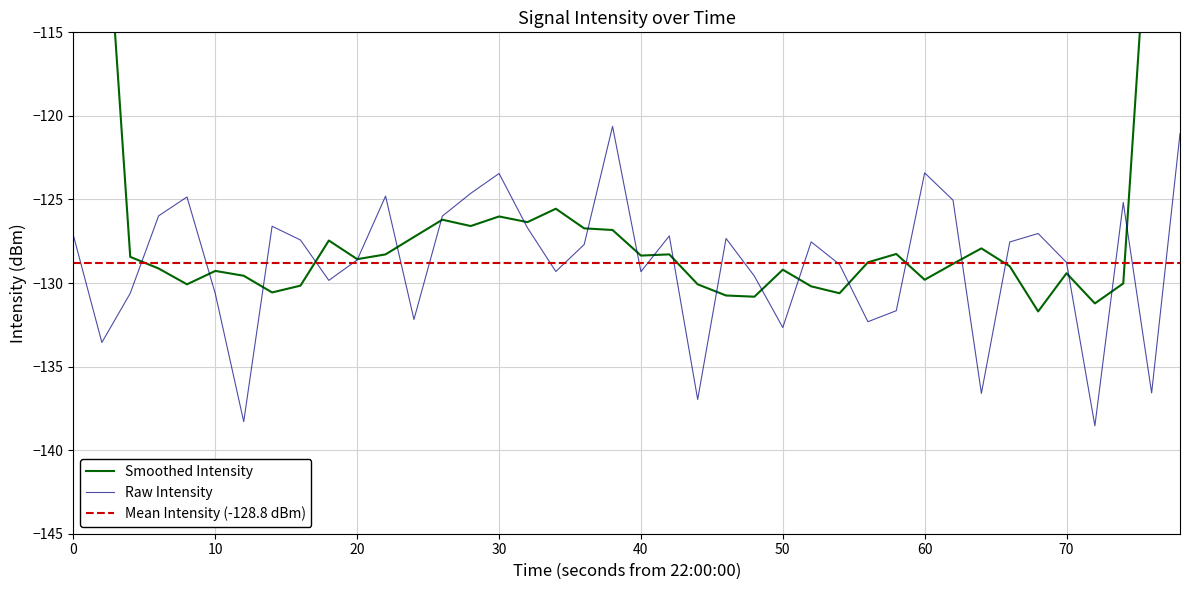

The Raw Intensity series shows -127.2 at 0. True or false?

True